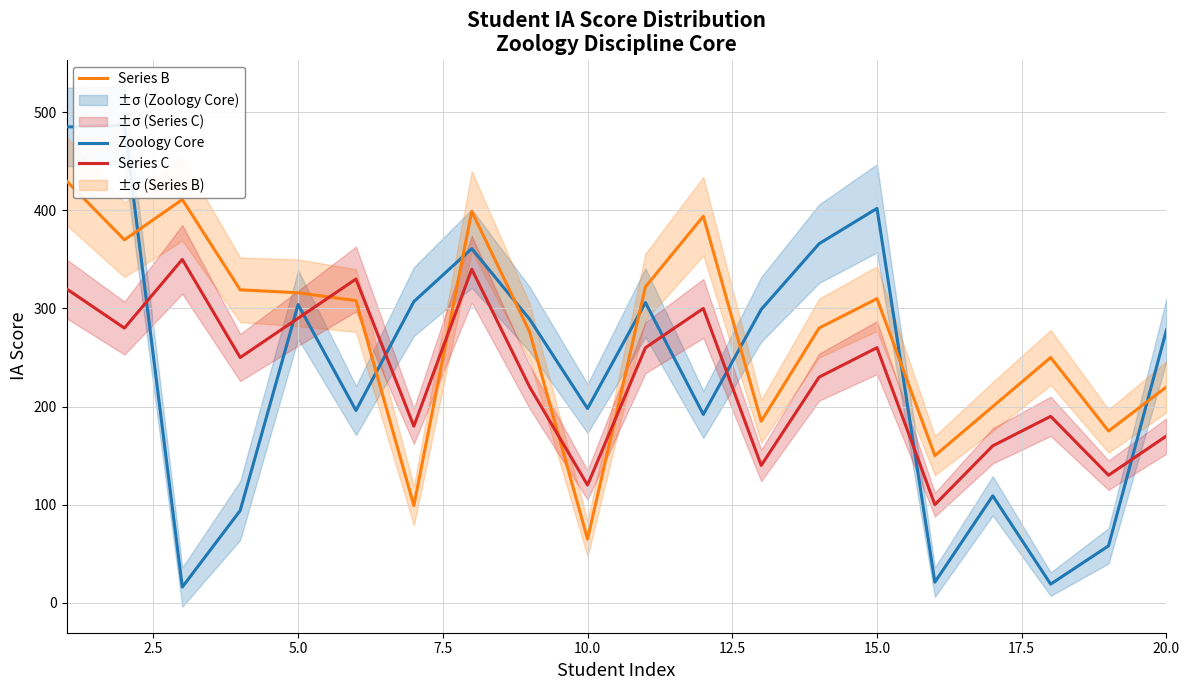

What is the difference between the maximum and second lowest values in the Zoology Core series?

468